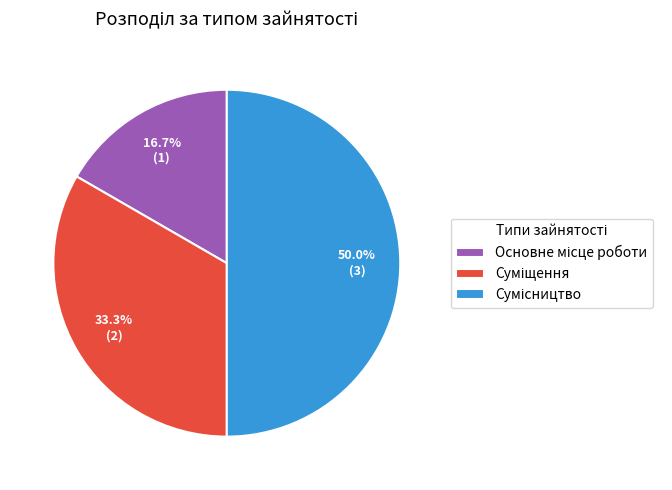

True or false: Суміщення accounts for 46% of the total.

False